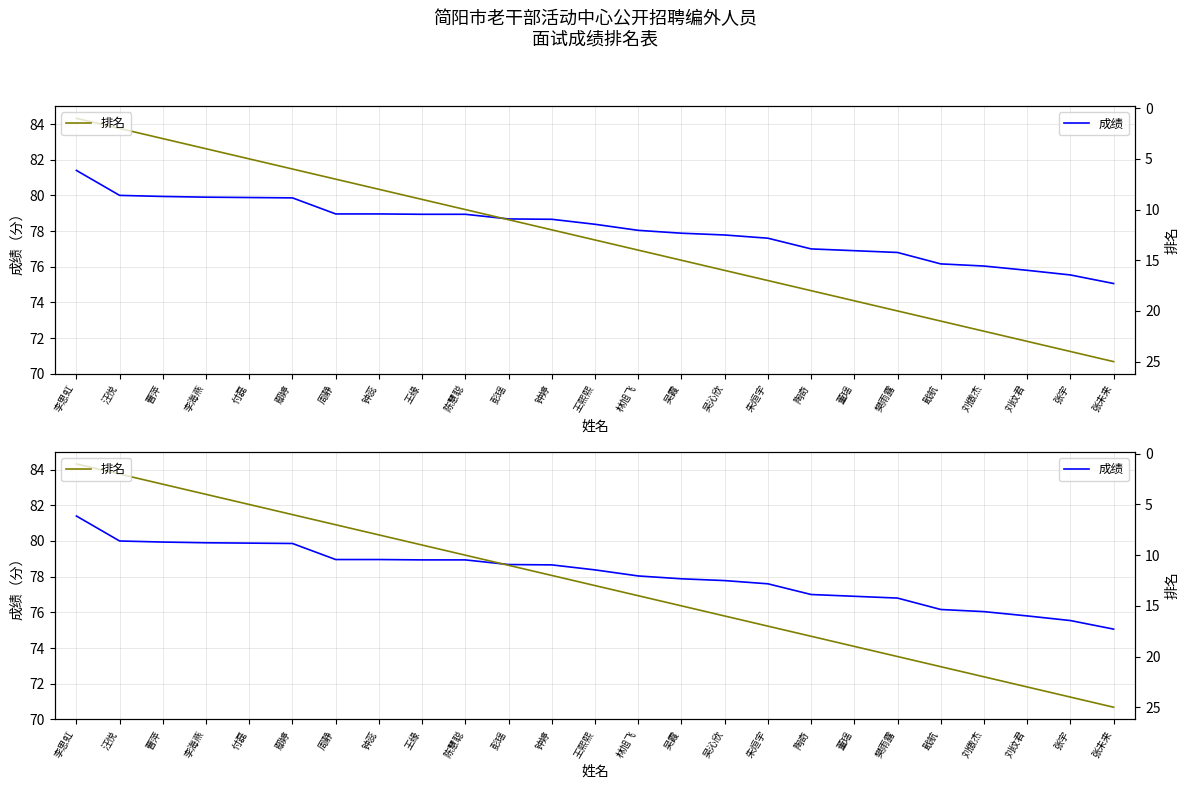

At how many categories does at least one series exceed 57?

25